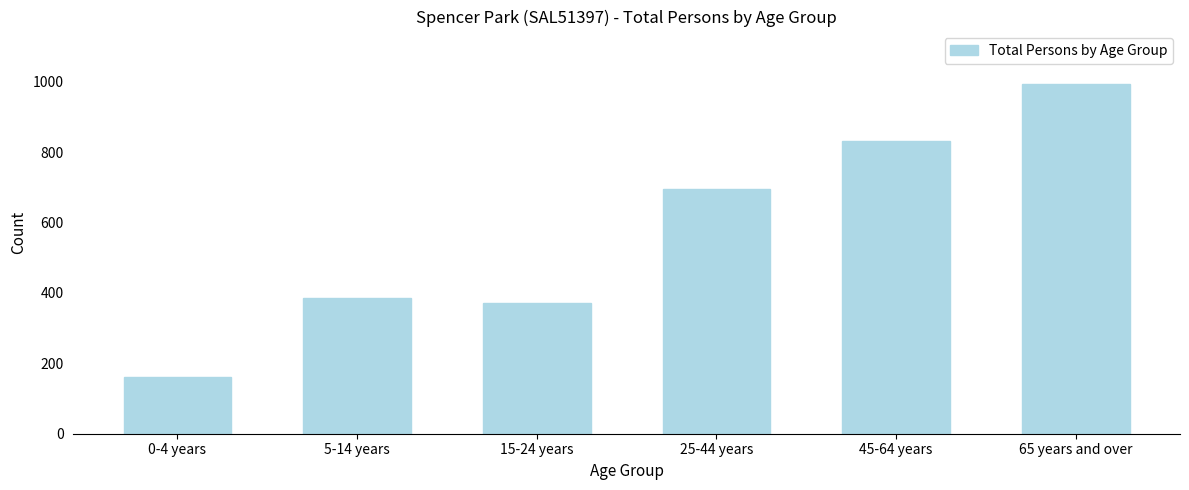

Reading right to left, what are all the values shown in this chart?

65 years and over=994	45-64 years=832	25-44 years=696	15-24 years=372	5-14 years=386	0-4 years=161